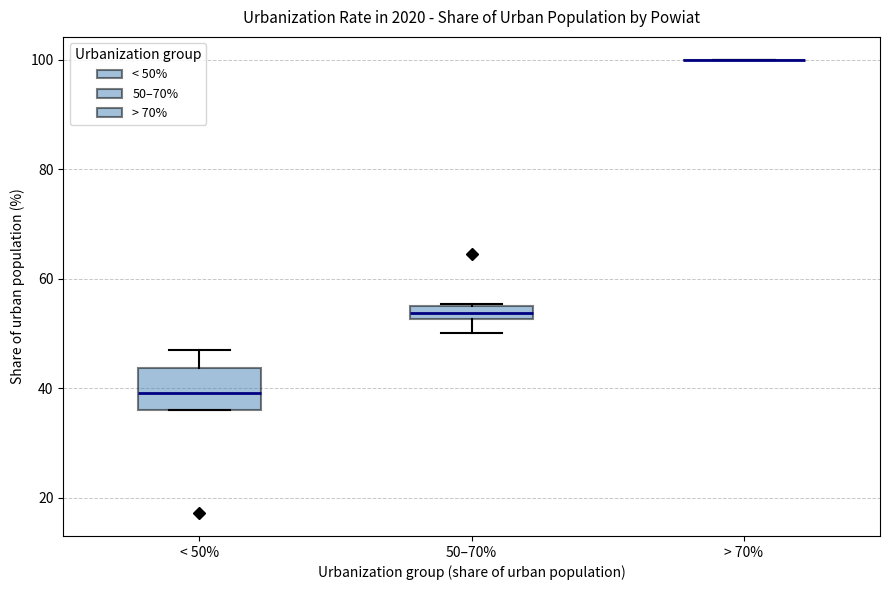

Where is the upper edge of the box for 50–70% on the y-axis? The values are not printed on the chart, so give them approximately, as read against the axis.

56